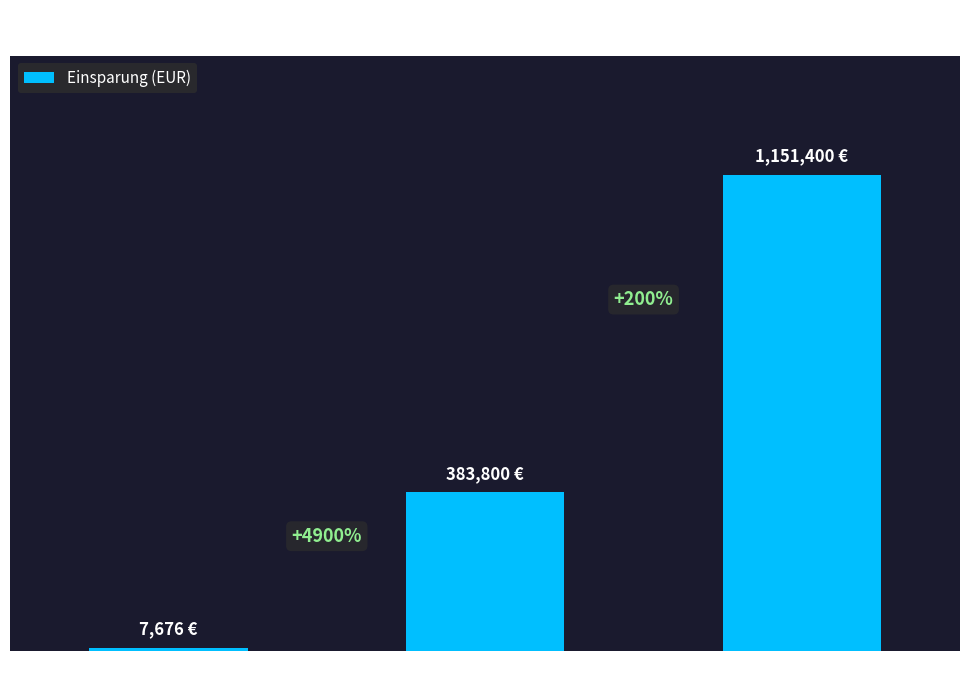

Does the chart contain any negative values?

No